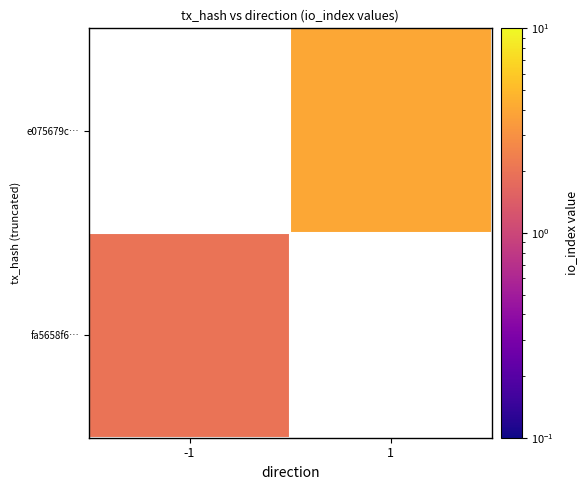

Which series has the largest range (max minus min)?

fa5658f6…